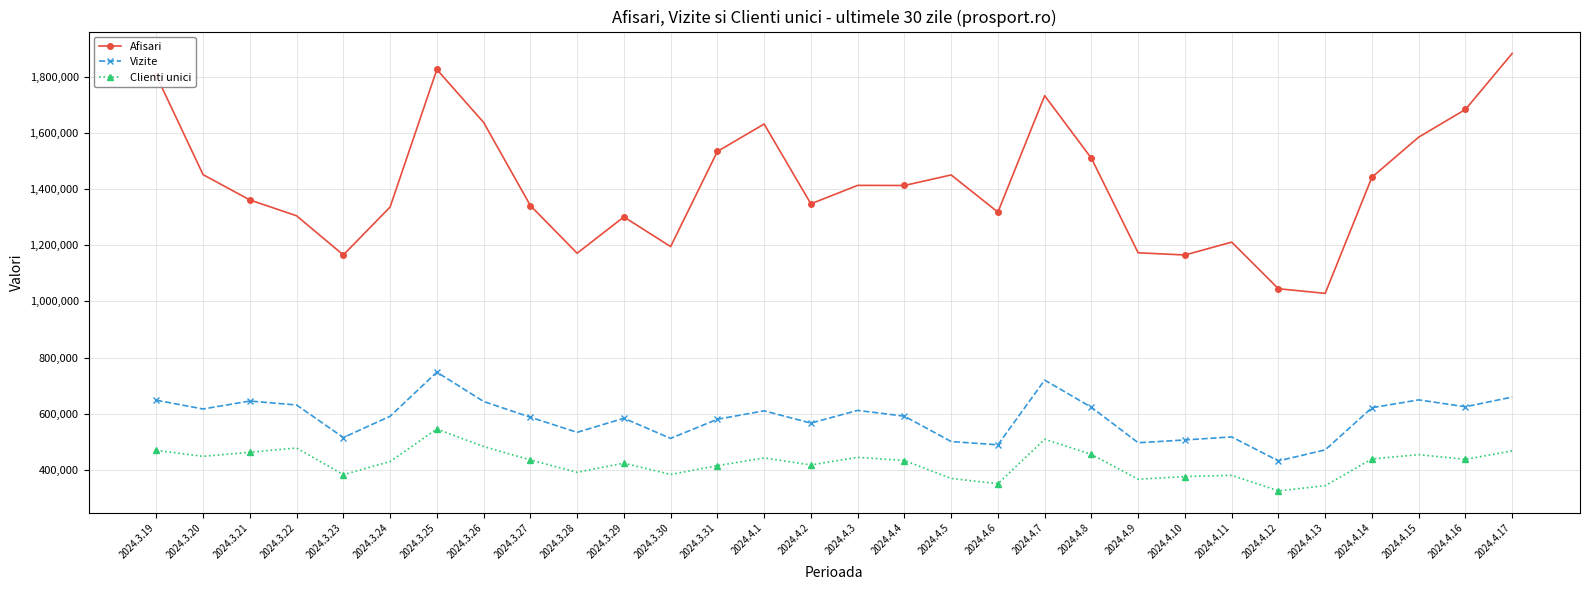

What position from the left is 2024.4.3?

16